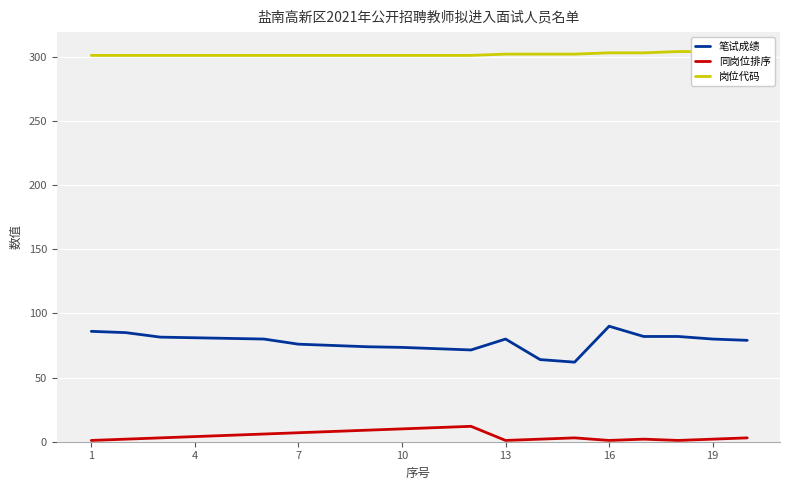

What is the highest value of the 笔试成绩 series?

90.0